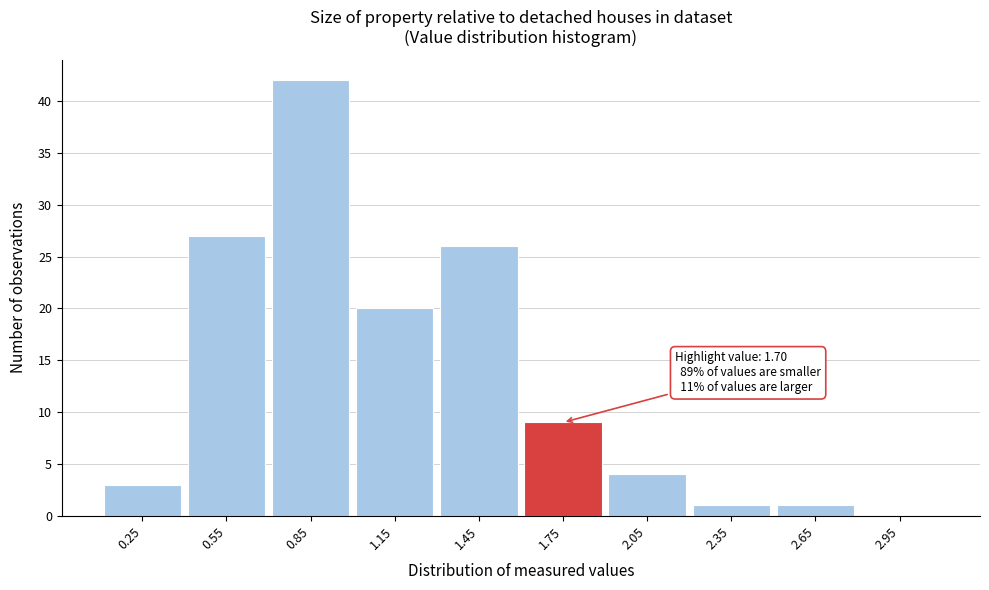

Which range on the x-axis has the tallest bar?

0.7 to 1.0